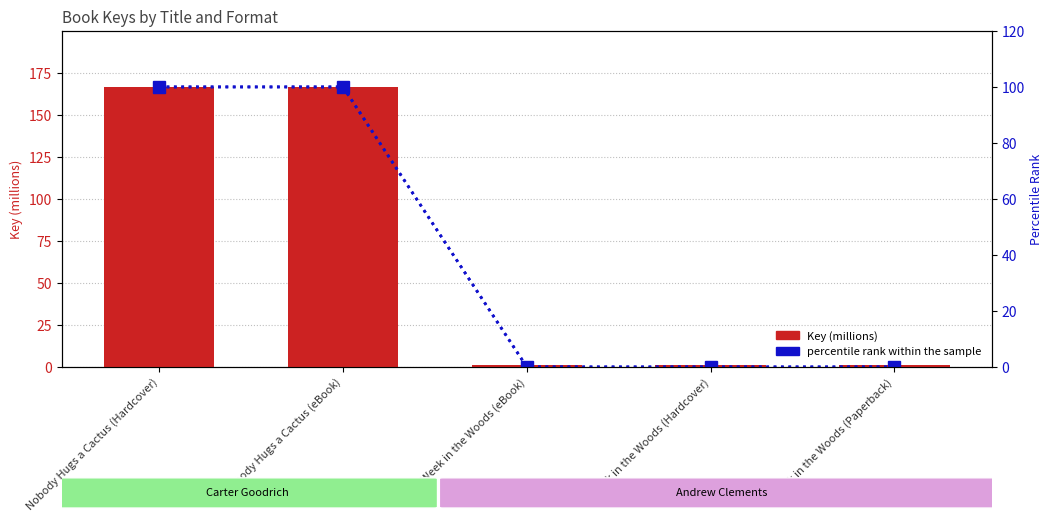

At which category is the sum across all series the highest?

Nobody Hugs a Cactus (Hardcover)